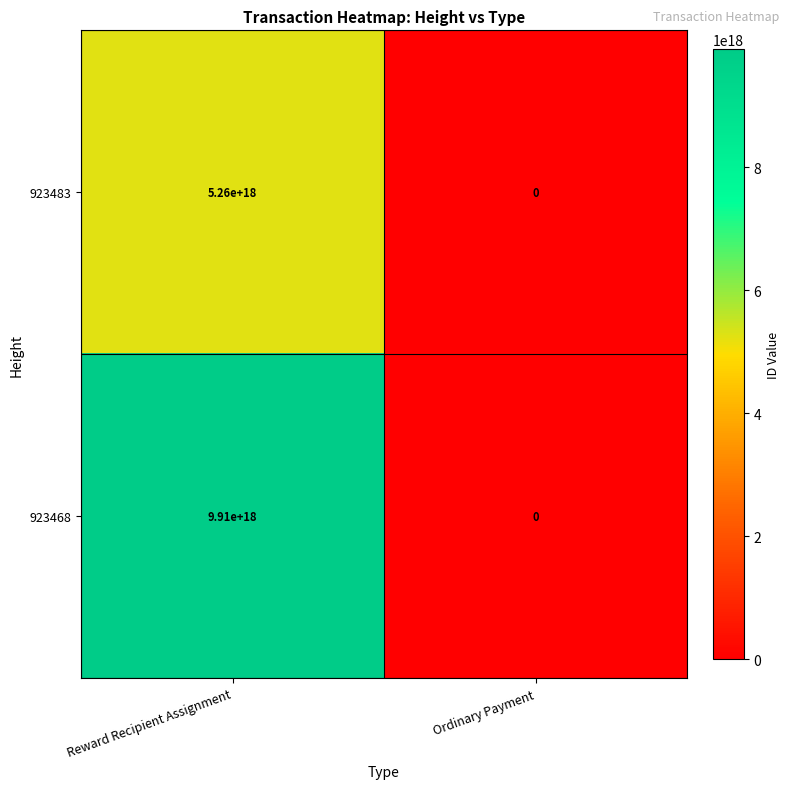

Count the number of data series in this chart.

2